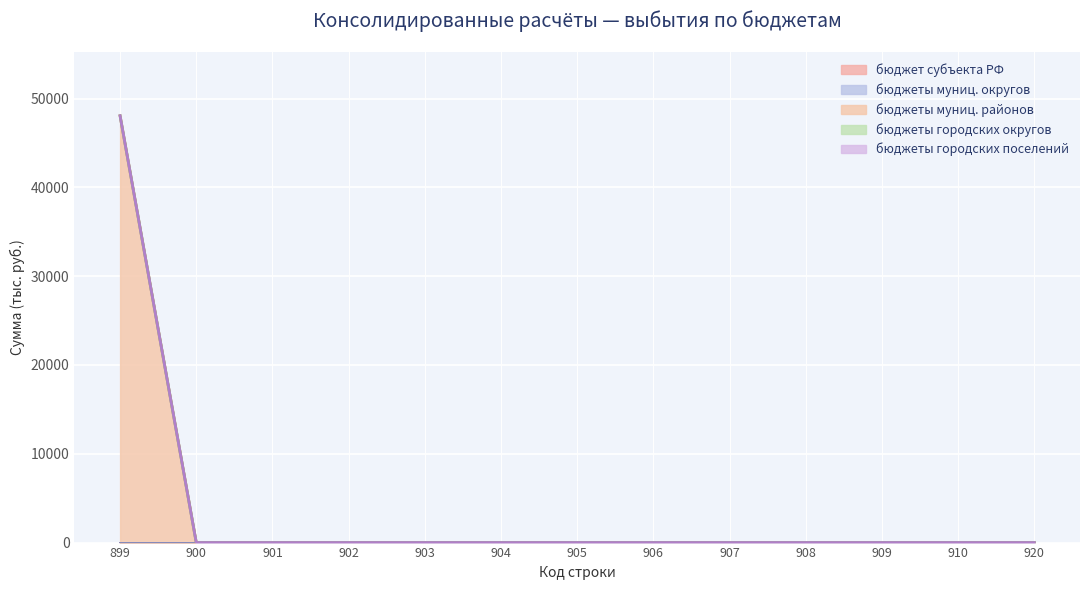

Reading left to right, list all the values displayed in this chart.

бюджет субъекта РФ: 899=0.0	900=0.0	901=0.0	902=0.0	903=0.0	904=0.0	905=0.0	906=0.0	907=0.0	908=0.0	909=0.0	910=0.0	920=0.0
бюджеты муниц. округов: 899=0.0	900=0.0	901=0.0	902=0.0	903=0.0	904=0.0	905=0.0	906=0.0	907=0.0	908=0.0	909=0.0	910=0.0	920=0.0
бюджеты муниц. районов: 899=48054.5	900=0.0	901=0.0	902=0.0	903=0.0	904=0.0	905=0.0	906=0.0	907=0.0	908=0.0	909=0.0	910=0.0	920=0.0
бюджеты городских округов: 899=0.0	900=0.0	901=0.0	902=0.0	903=0.0	904=0.0	905=0.0	906=0.0	907=0.0	908=0.0	909=0.0	910=0.0	920=0.0
бюджеты городских поселений: 899=0.0	900=0.0	901=0.0	902=0.0	903=0.0	904=0.0	905=0.0	906=0.0	907=0.0	908=0.0	909=0.0	910=0.0	920=0.0